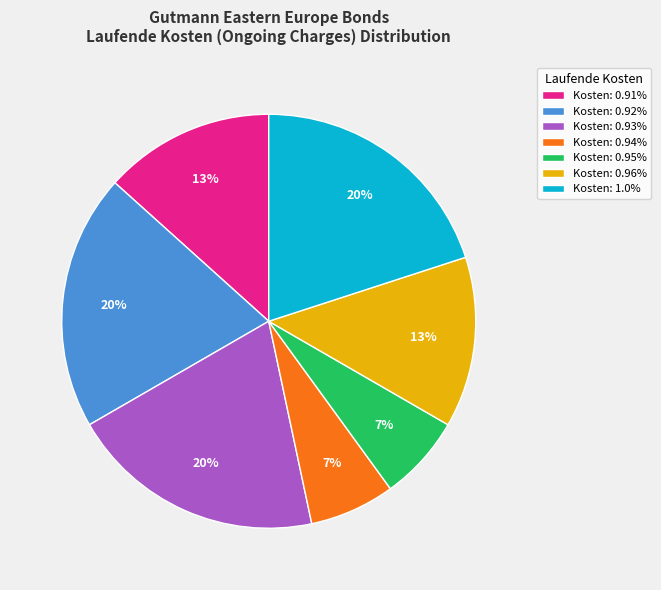

To the nearest percent, what is the average slice percentage?

14%